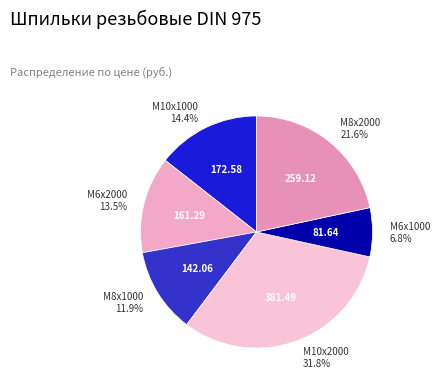

To the nearest percent, what is the average slice percentage?

17%